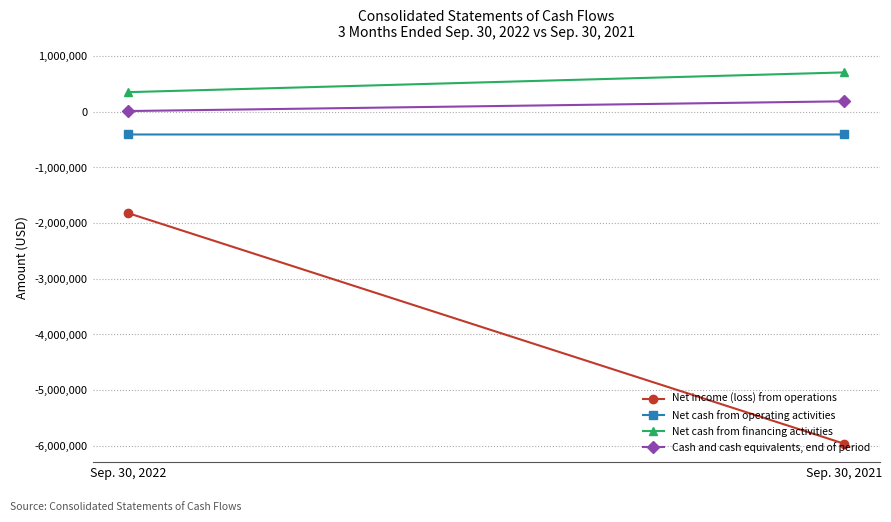

At which label does Cash and cash equivalents, end of period reach its peak?

Sep. 30, 2021